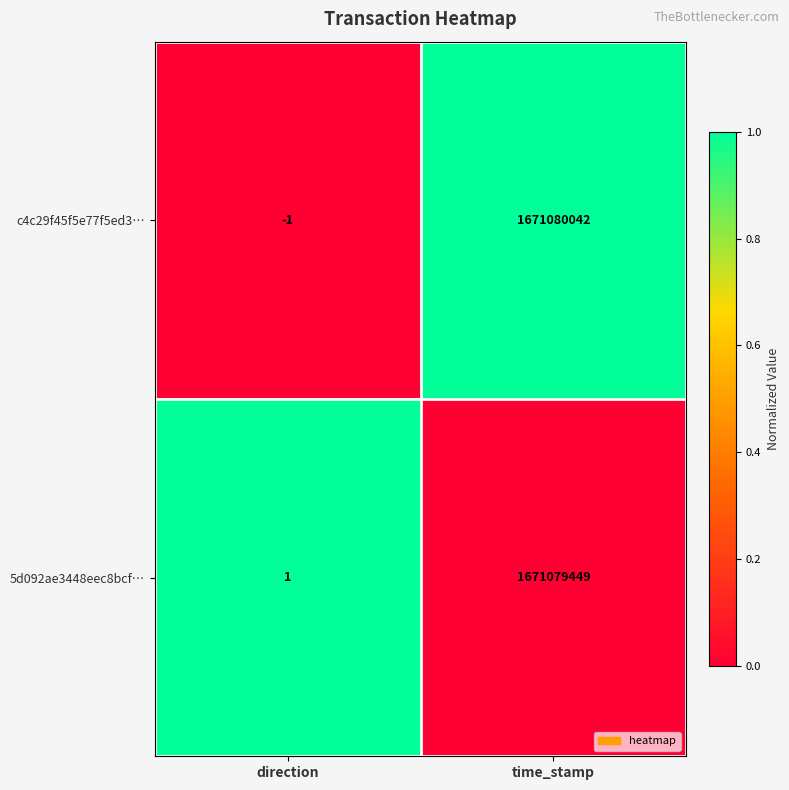

What is the spread (max minus min) of values at direction?

2